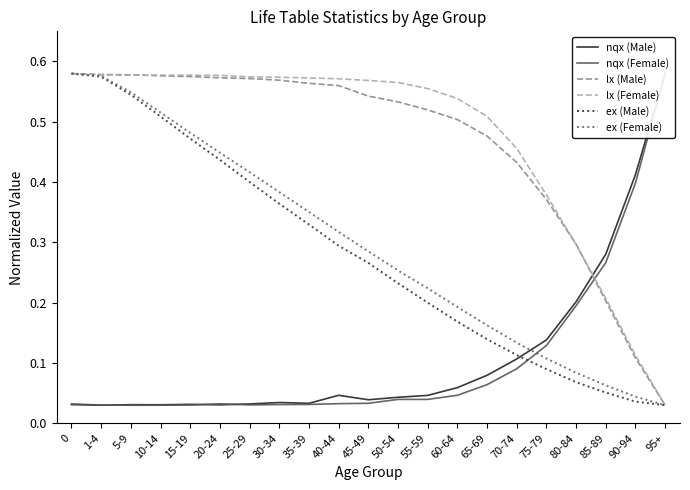

Is the value of ex (Female) at 10-14 greater than the value of ex (Male) at 95+?

Yes